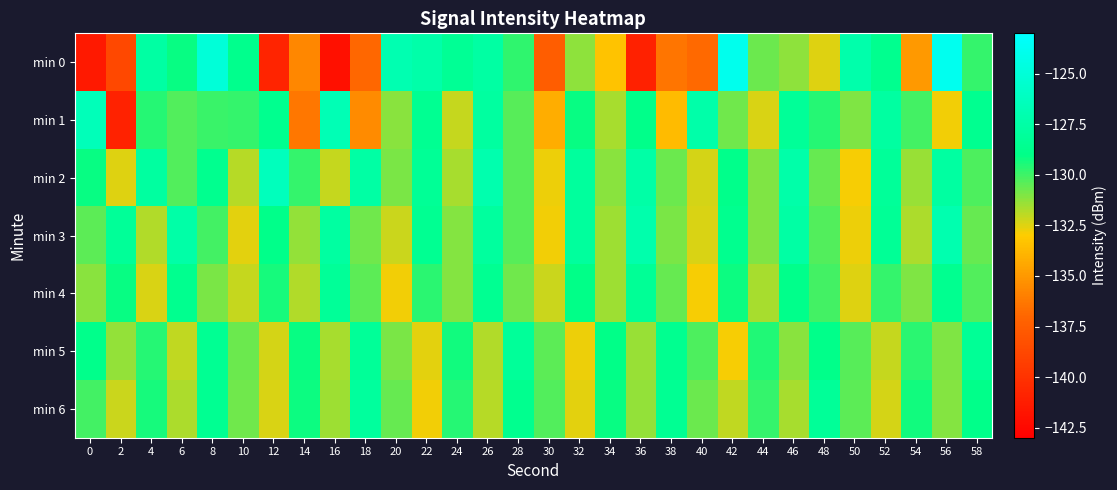

Which series has the largest range (max minus min)?

min 0